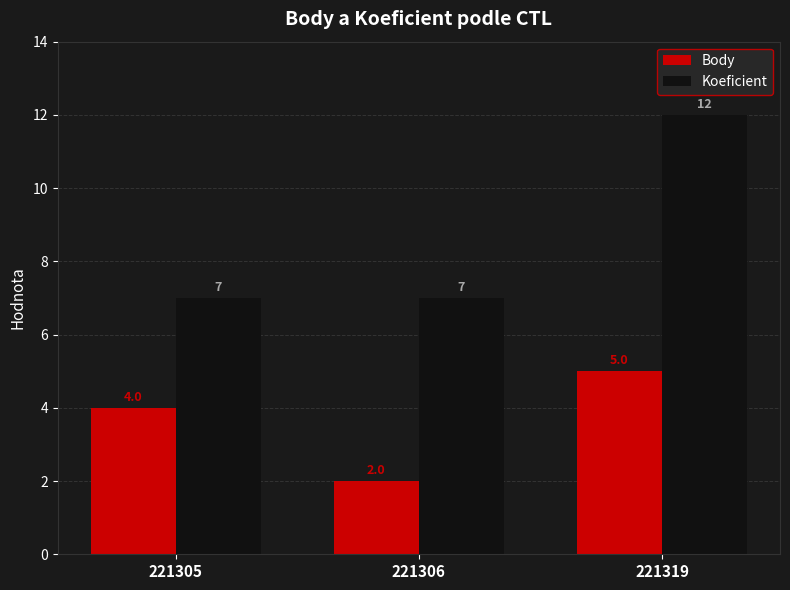

What are all the series names shown in the legend?

Body, Koeficient